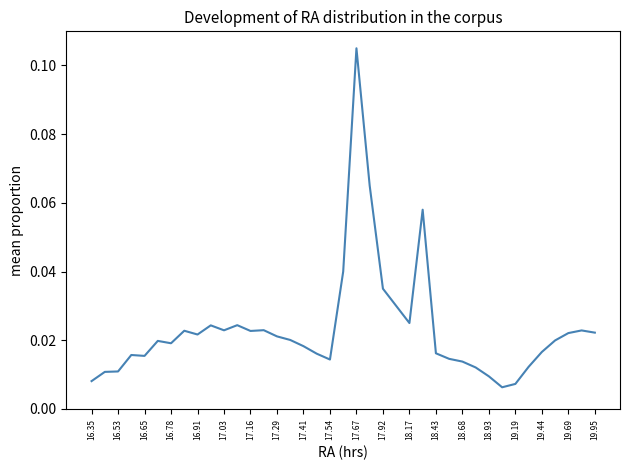

True or false: the data has more than 0 interior local peaks.

True